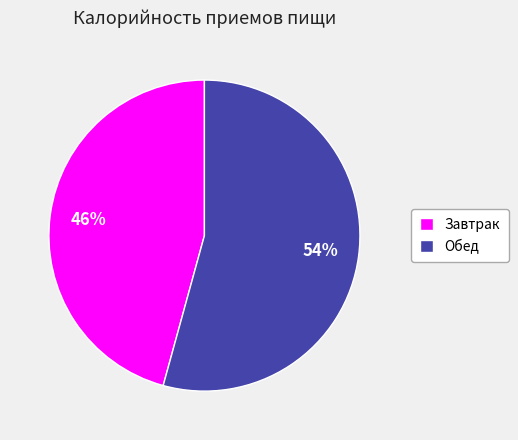

To the nearest percent, what is the average slice percentage?

50%